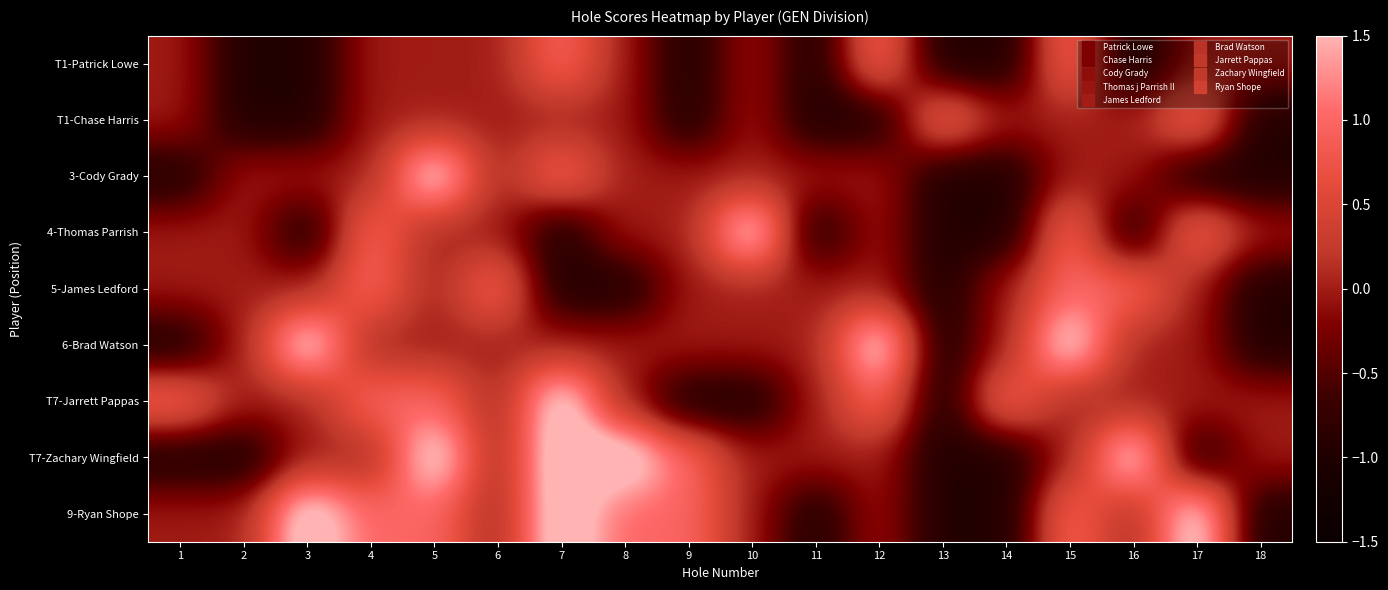

At which category is the sum across all series the highest?

5